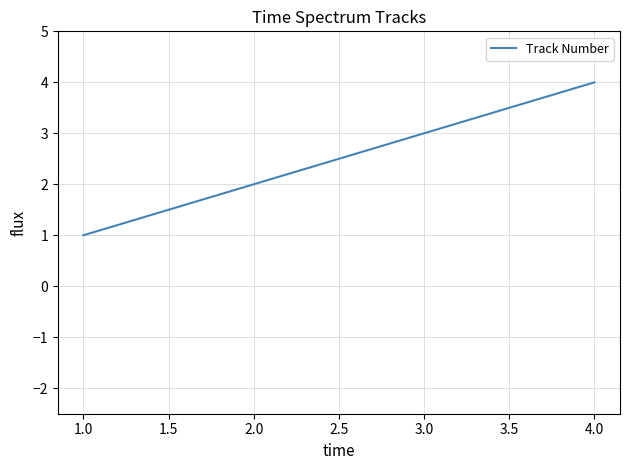

Approximately how many times larger is the value at 4.0 compared to 3.0?

1.3